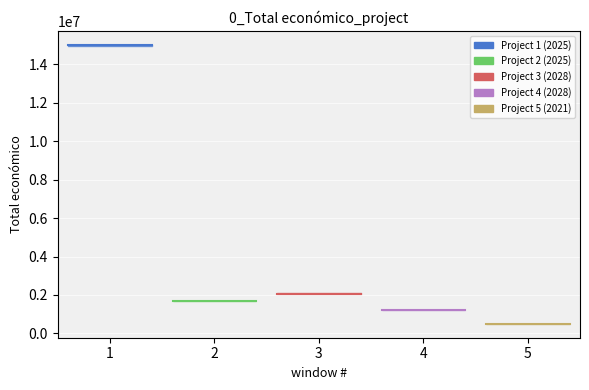

True or false: the data shows 2073206 at 2028.

True